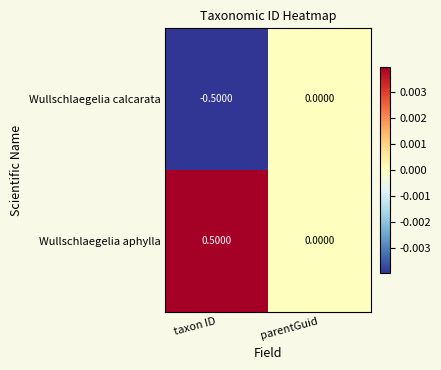

Rank the categories by Wullschlaegelia aphylla value from highest to lowest.

taxon ID, parentGuid